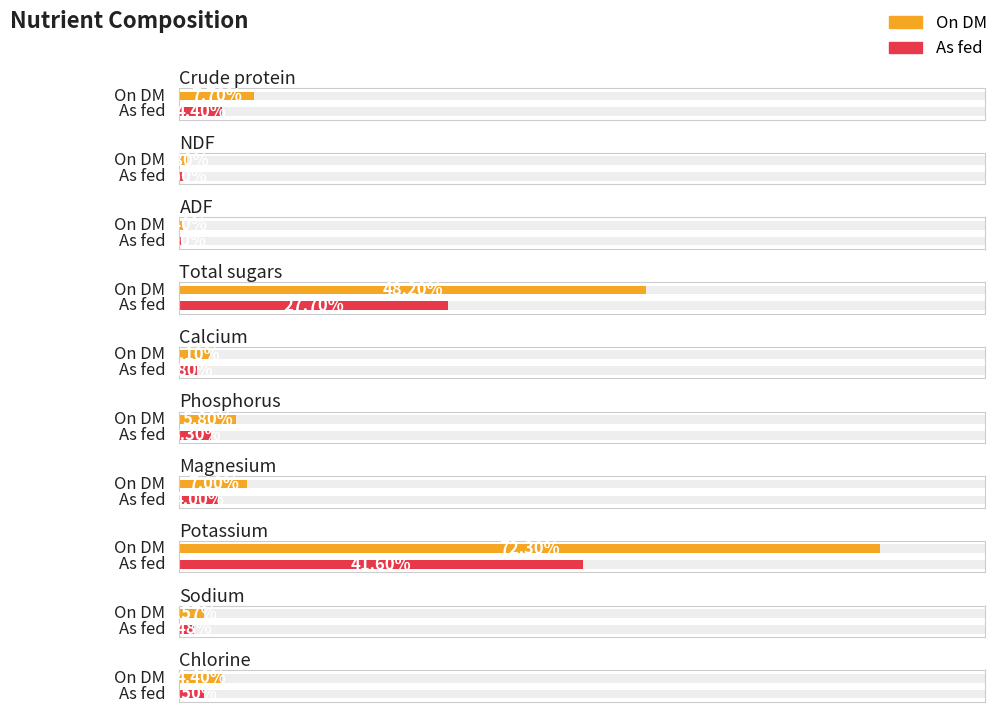

What is the label of the 5th bar from the right?

Phosphorus